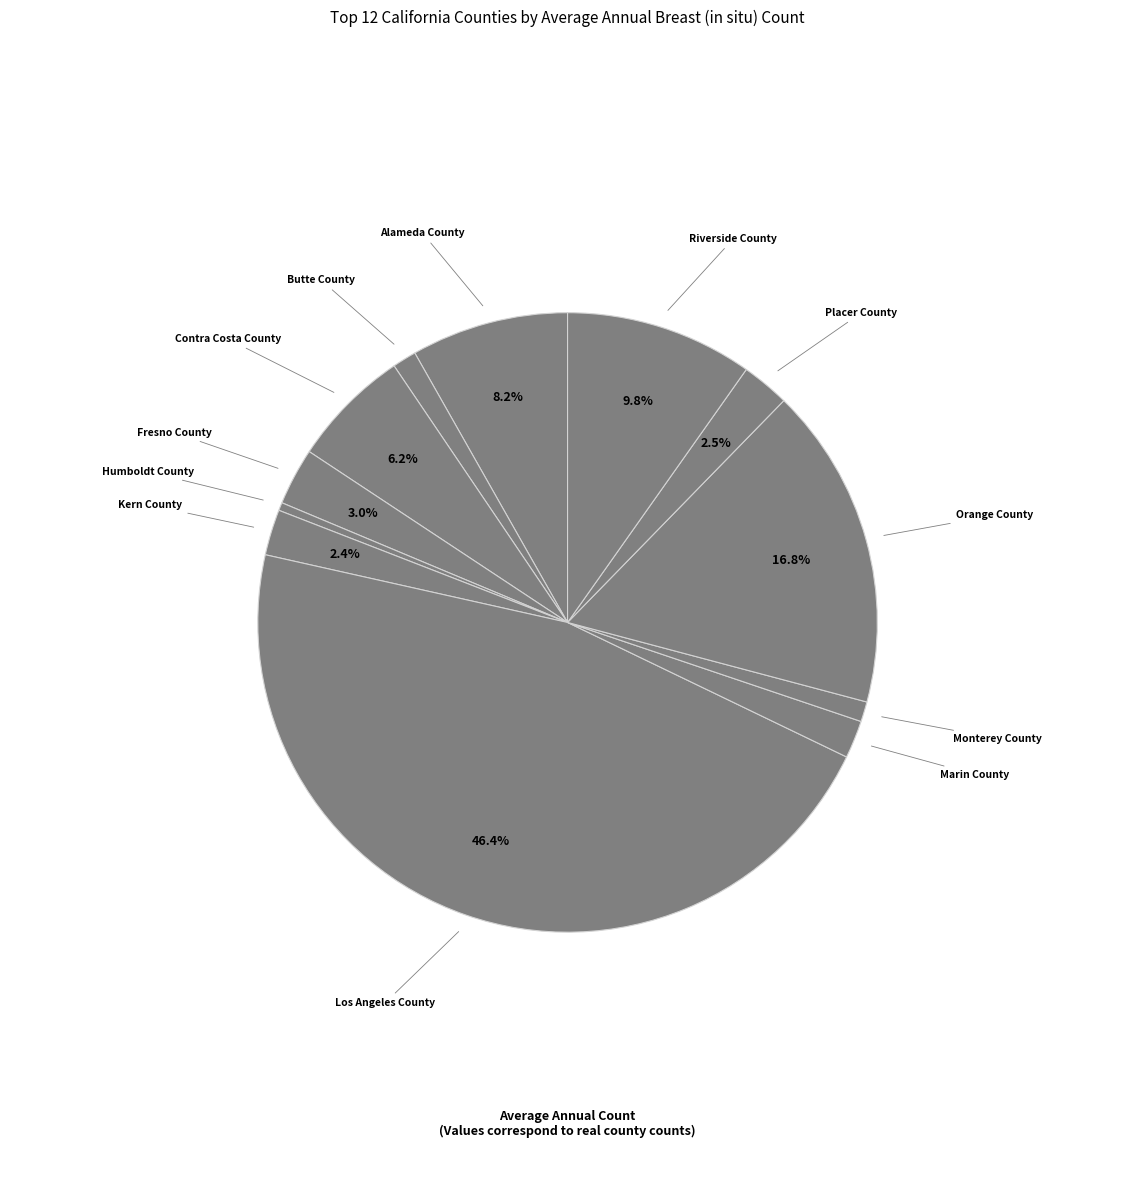

How many slices are in this pie chart?

12